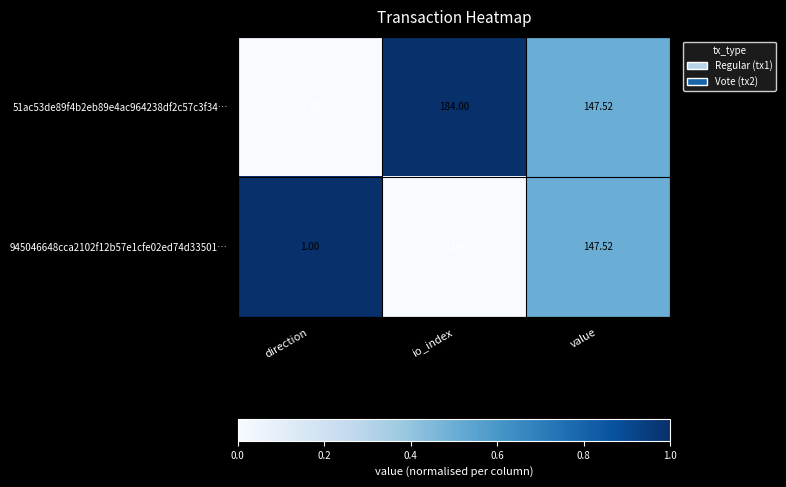

Which category has the lowest value in the 945046648cca2102f12b57e1cfe02ed74d33501… series?

direction